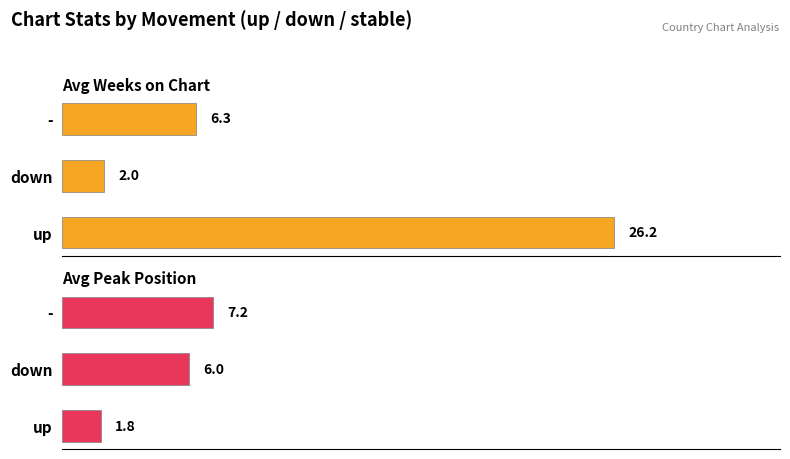

How many bars are there in each group?

2